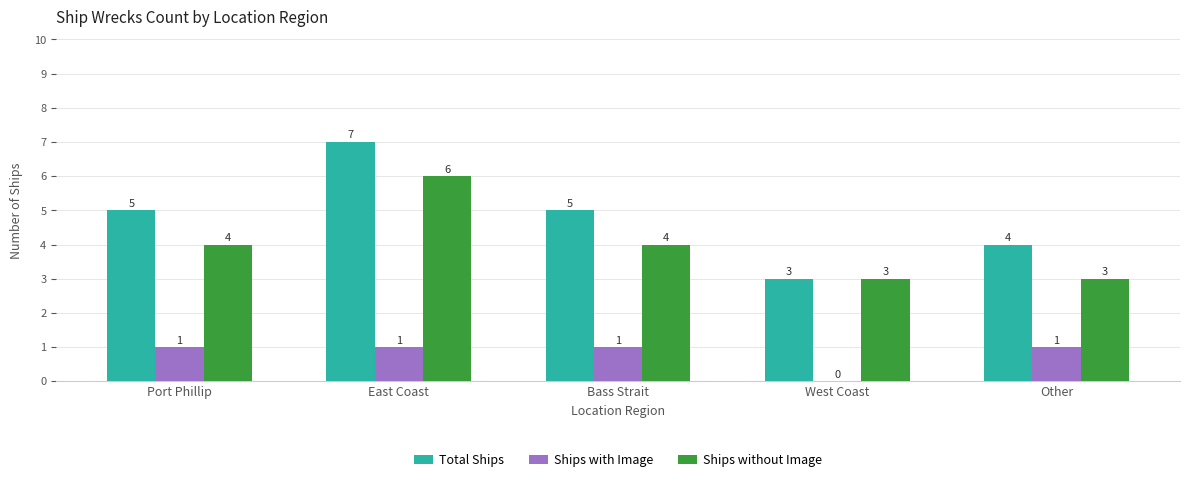

Is the value of Total Ships at Other greater than the value of Ships with Image at East Coast?

Yes